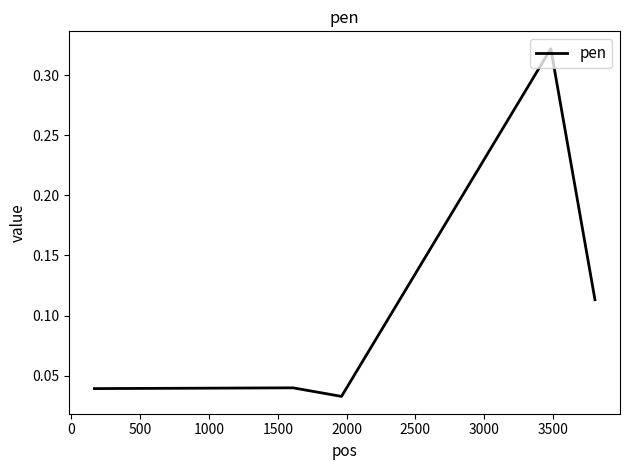

What is the sum of all values?

0.6